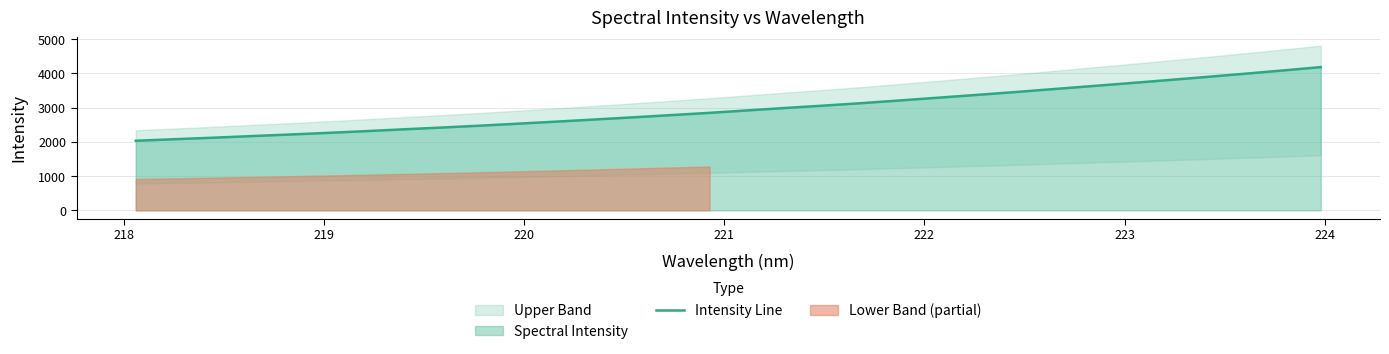

True or false: the data has more than 0 interior local peaks.

False